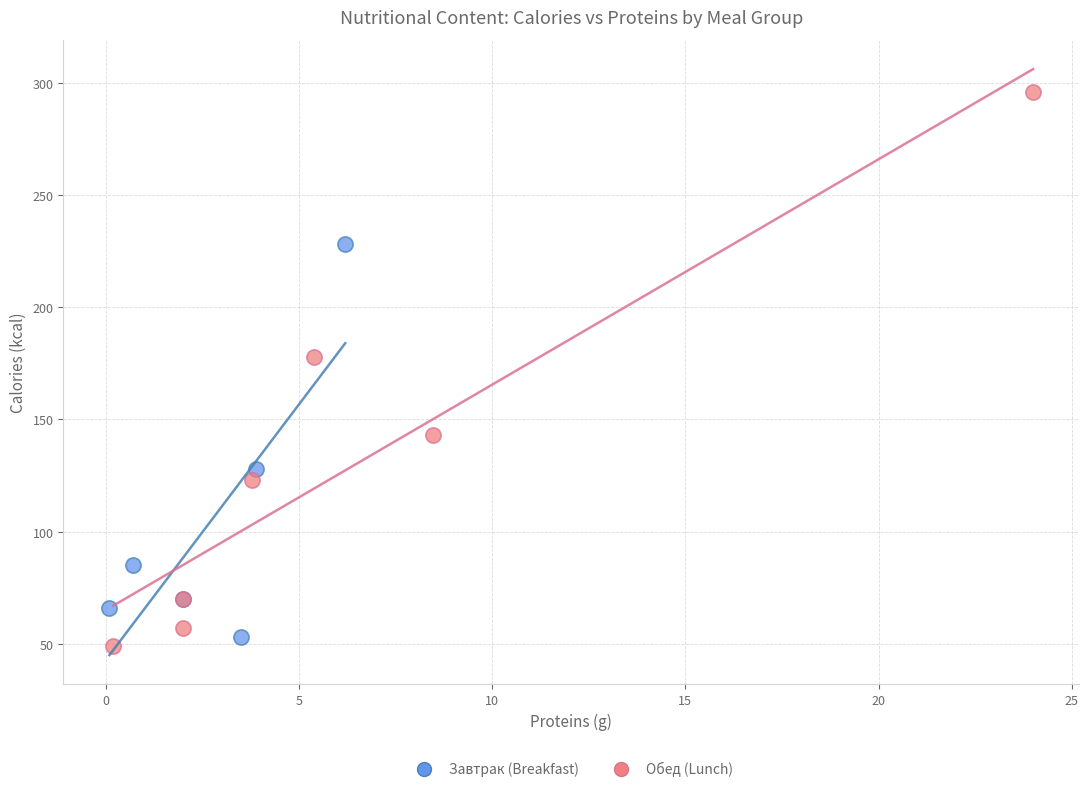

Which series contains the highest Y value?

Обед (Lunch)